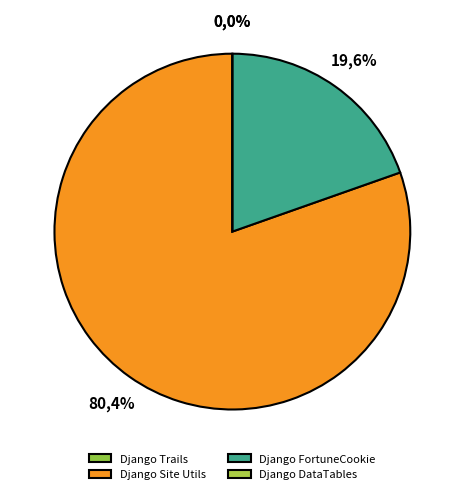

True or false: Django FortuneCookie accounts for 4% of the total.

False